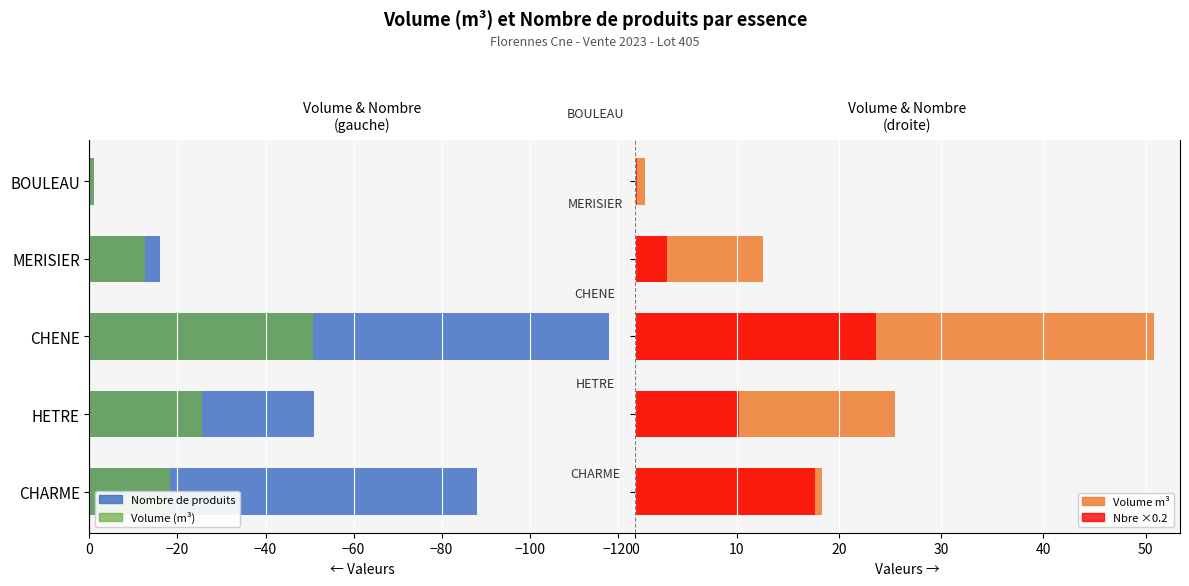

How many data points in Volume m³ (droite) are above 18?

3